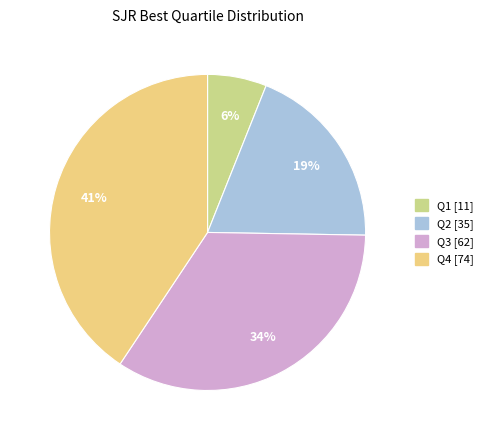

Do Q3 and Q4 together represent more than half of the pie?

Yes